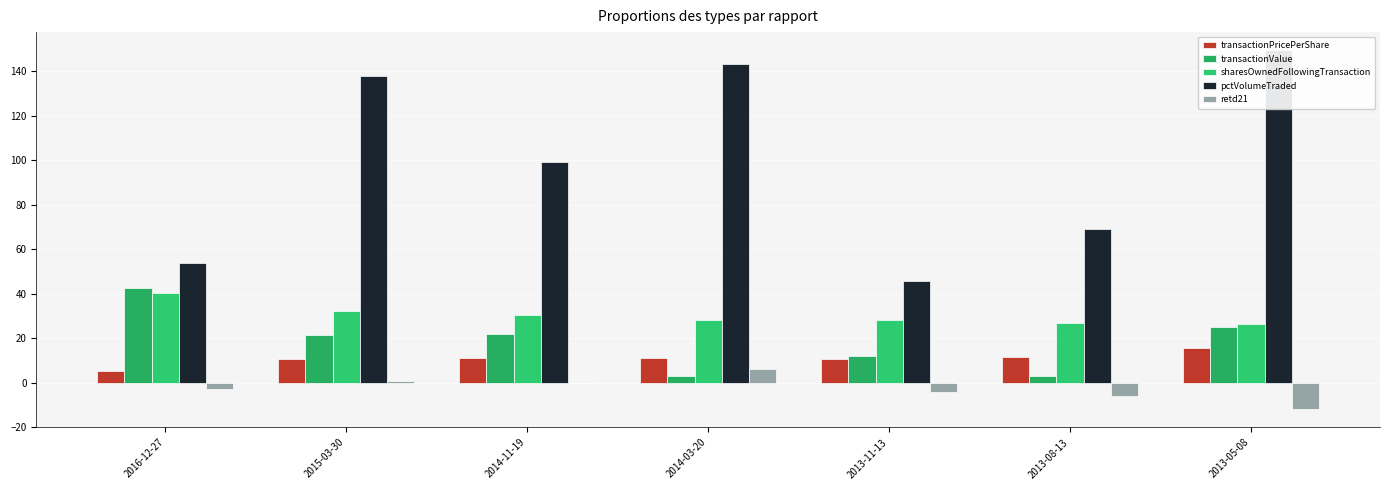

What is the difference between the highest and lowest values at 2013-08-13?

74.9